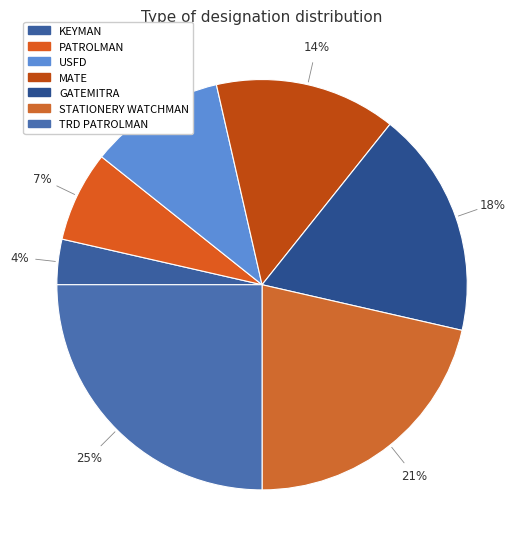

Does KEYMAN account for over 50% of the chart?

No